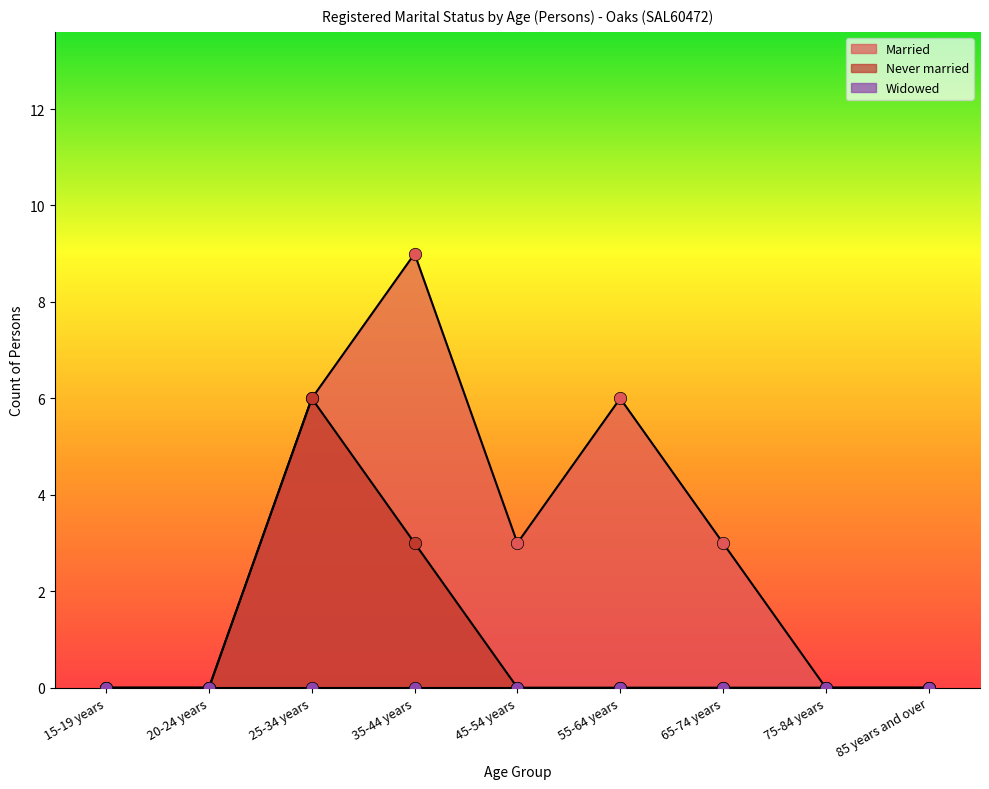

Is the value of Married at 65-74 years greater than the value of Never married at 35-44 years?

No